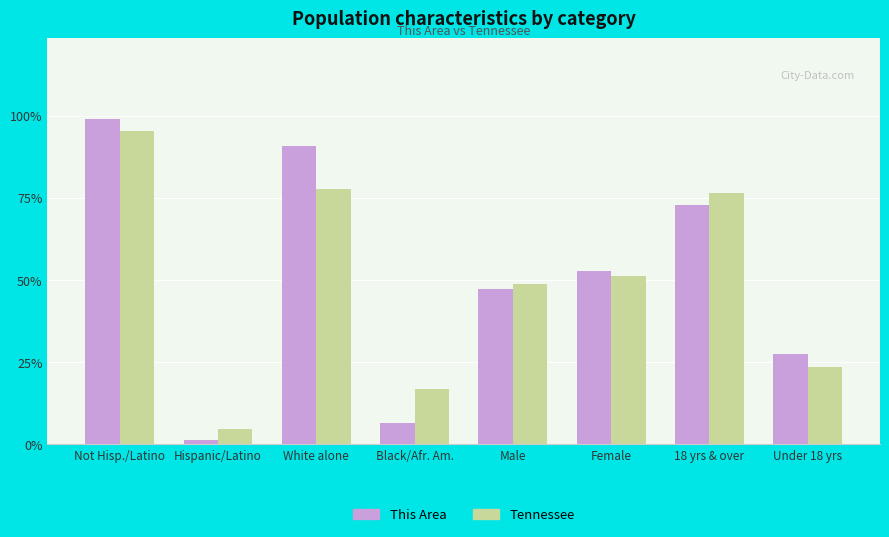

True or false: Tennessee has a value of 5.7 at Black/Afr. Am..

False